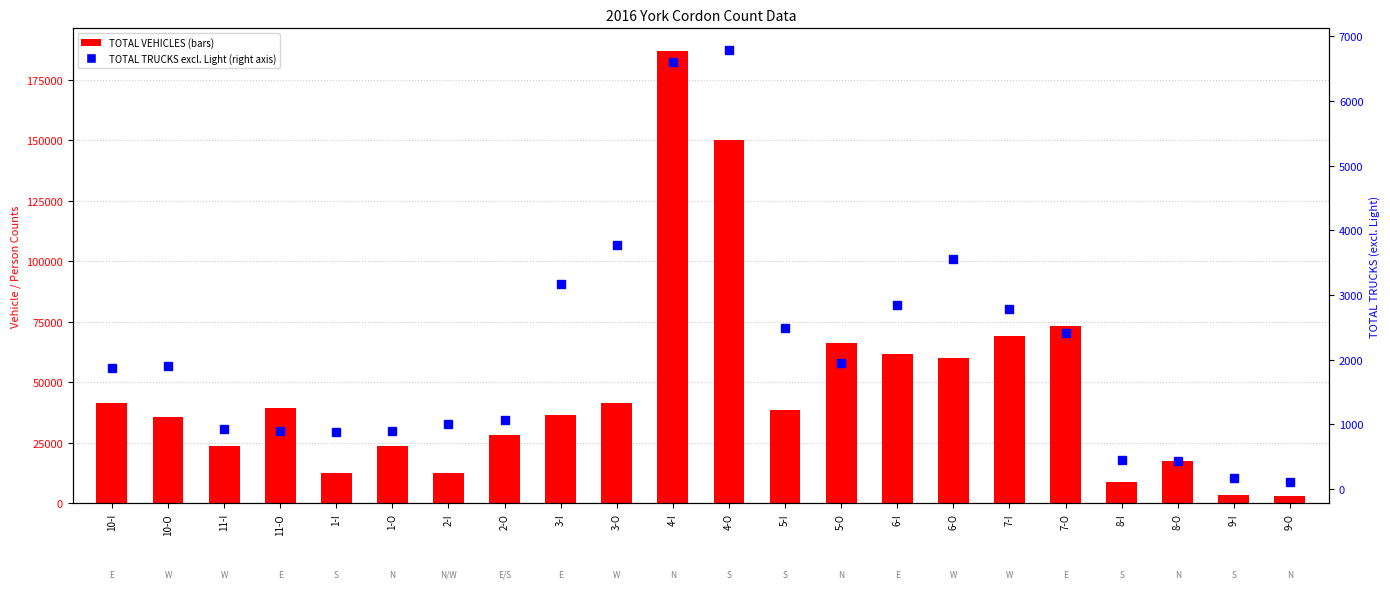

How many data points in TOTAL VEHICLES are less than 38419?

11